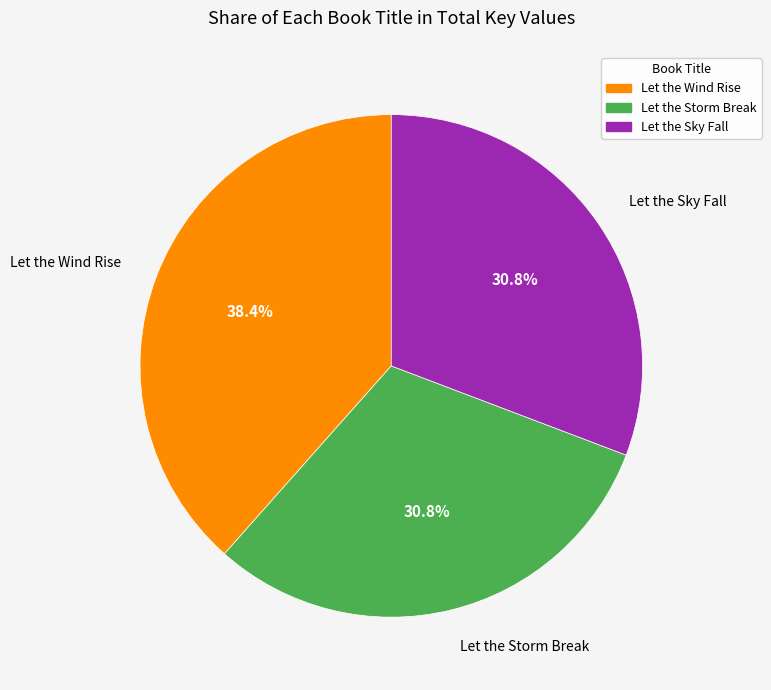

Is it true that Let the Storm Break is 31% of the pie?

True